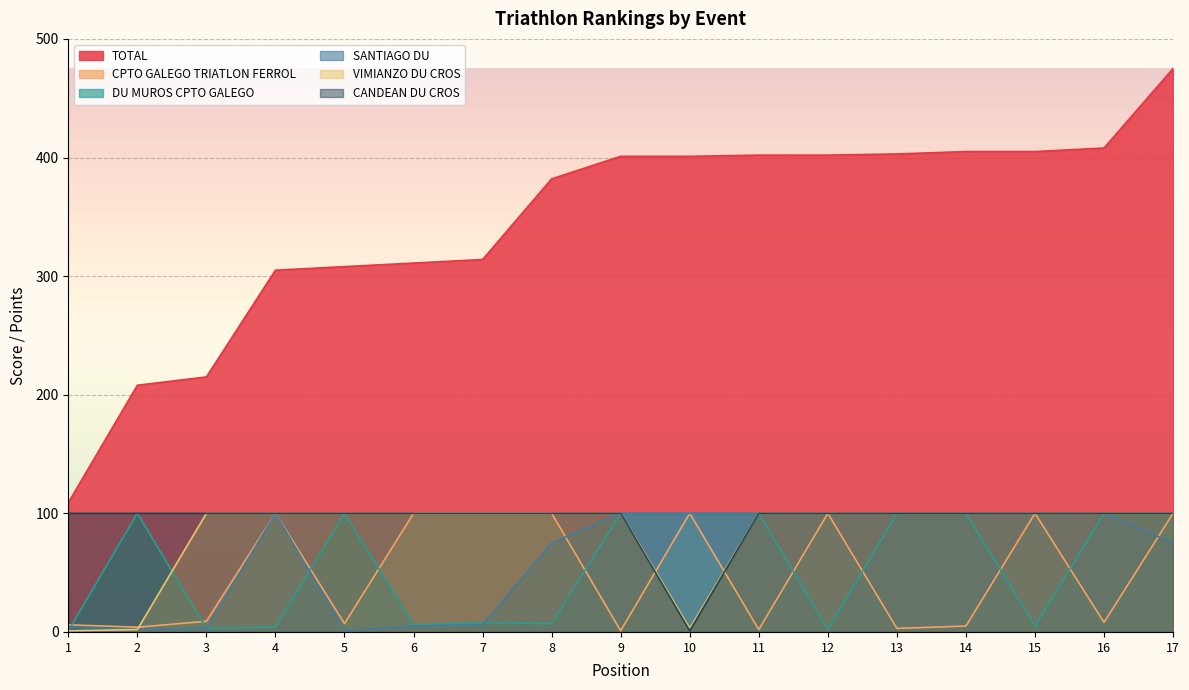

What is the difference between the maximum and minimum values in the CANDEAN DU CROS series?

99